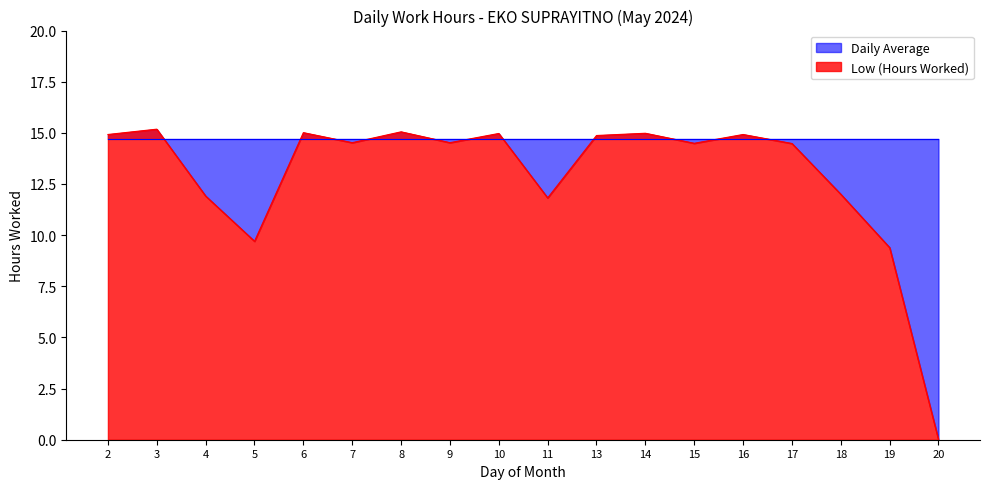

Where is the data nearest to the value 7?

19